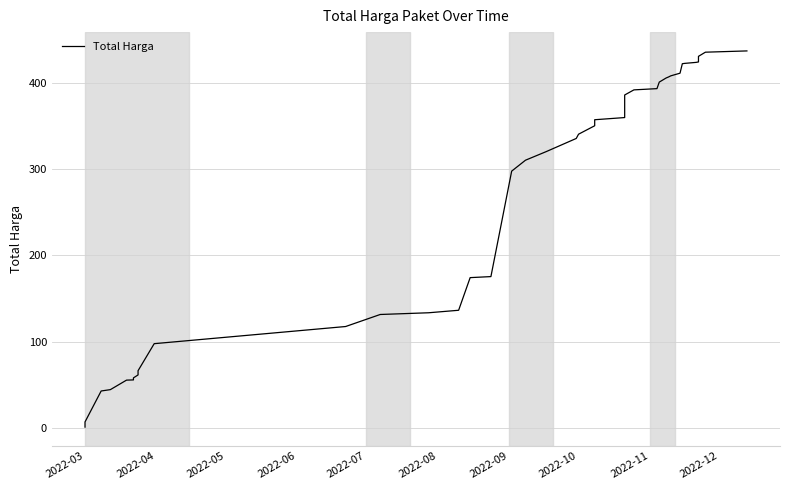

Reading left to right, extract all data points from this chart.

0.7	6.7	42.6	44.2	55.3	55.5	57.9	61.3	64.0	66.2	97.6	117.5	131.5	133.5	136.4	174.3	175.5	298.0	310.7	320.7	335.9	340.8	350.6	357.6	360.2	386.4	392.3	393.8	401.4	406.2	407.3	408.6	411.7	422.7	423.1	424.3	424.8	431.3	436.1	437.6